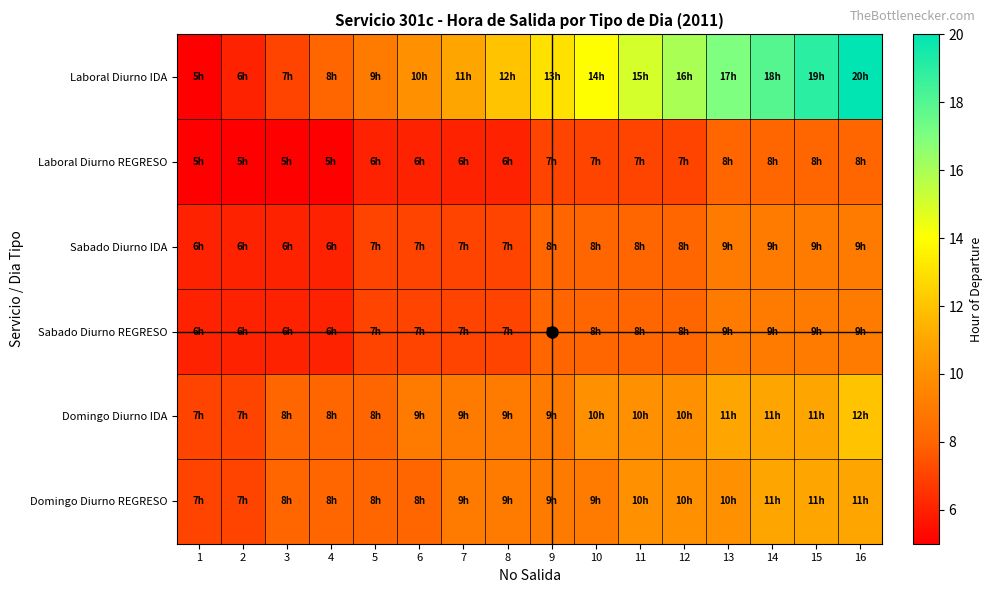

What is the minimum value shown in the chart?

5